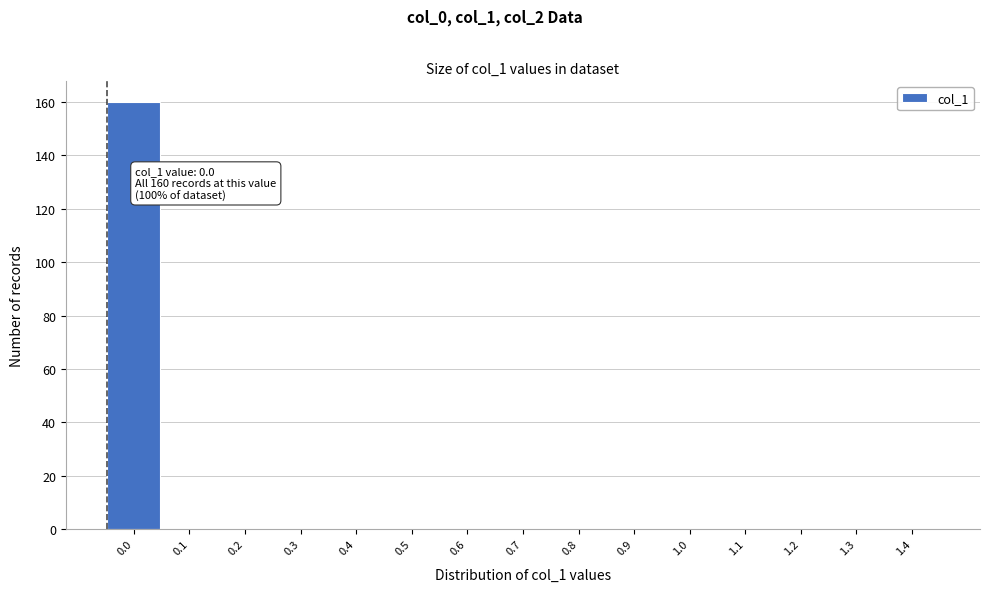

Reading right to left, transcribe all the data shown in this chart.

1.4=0	1.3=0	1.2=0	1.1=0	1.0=0	0.9=0	0.8=0	0.7=0	0.6=0	0.5=0	0.4=0	0.3=0	0.2=0	0.1=0	0.0=160